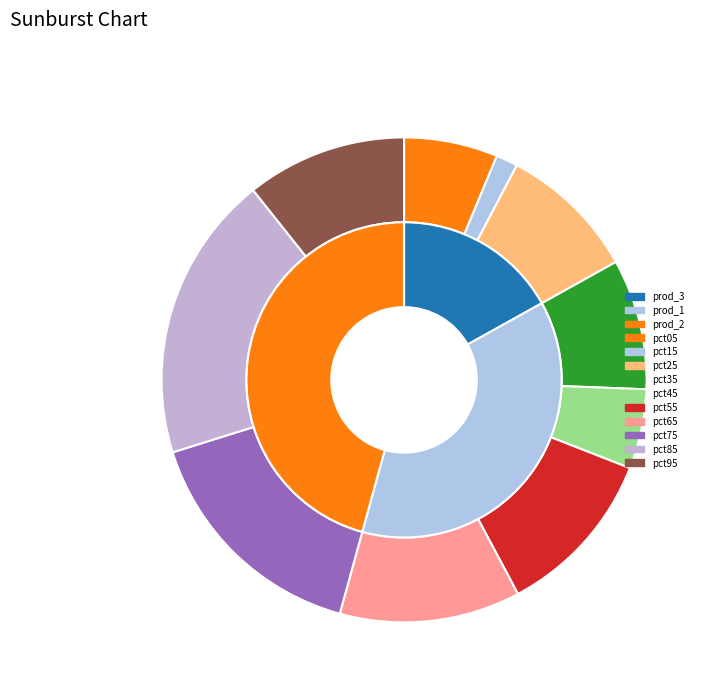

Which has a higher value, pct45 or pct85?

pct85